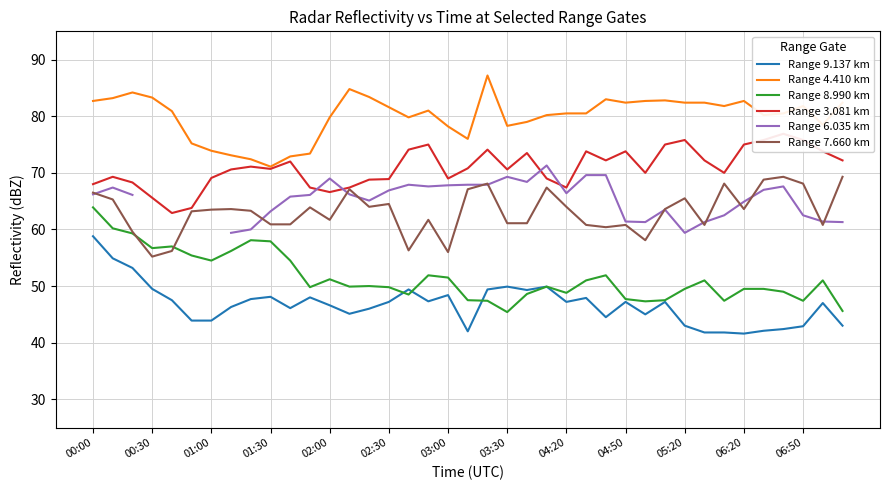

The Range 9.137 km series shows 57.4 at 32. True or false?

False